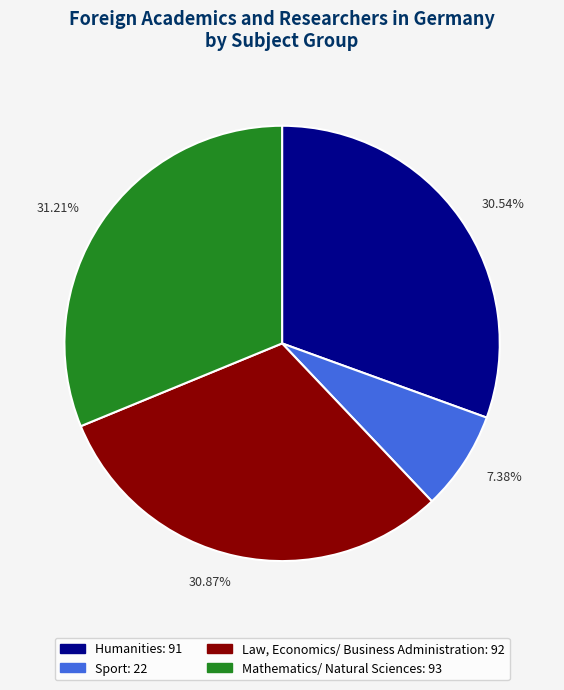

Is 31.21% the majority of the pie?

No